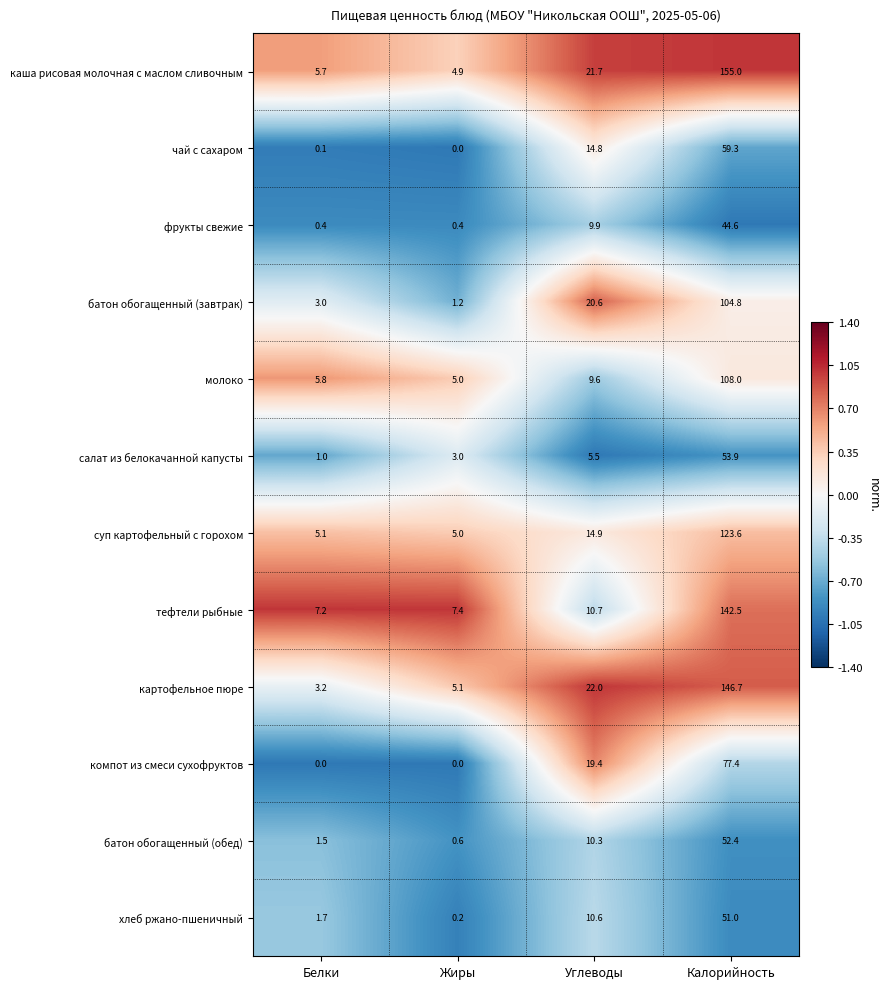

What is the sum of the картофельное пюре values at Жиры and Белки?

8.3